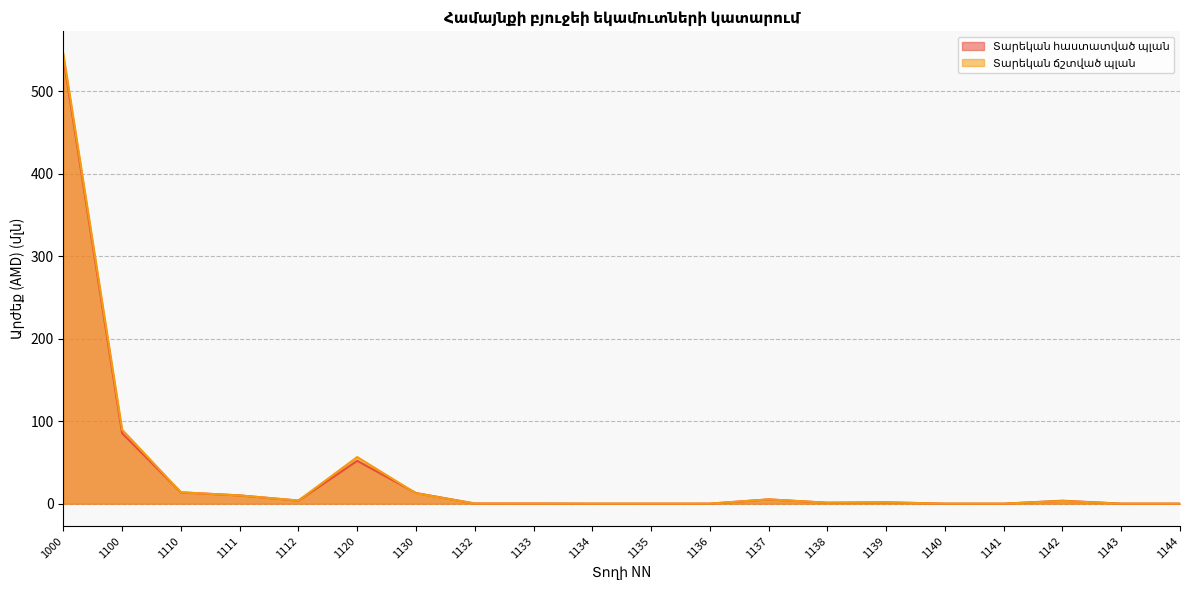

Where does the Տարեկան հաստատված պլան series first go above 1?

1000